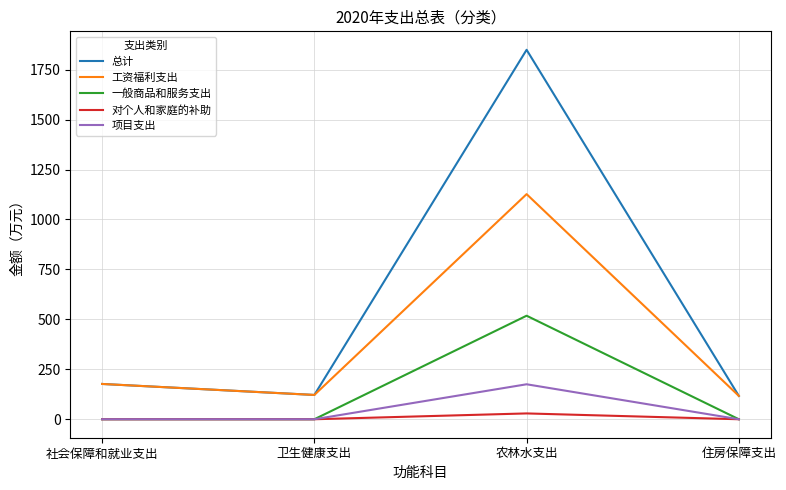

The value of 工资福利支出 at 住房保障支出 is 116.8. True or false?

True